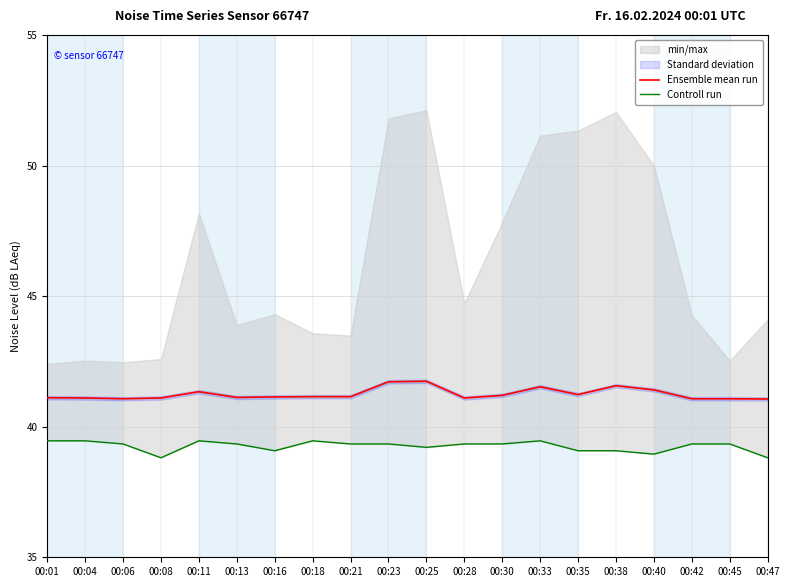

The Ensemble mean run series shows 41.1 at 00:08. True or false?

True